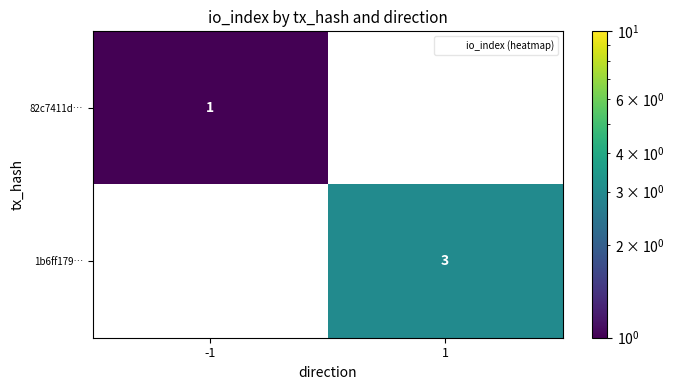

At which label is 82c7411d… closest to 1?

-1